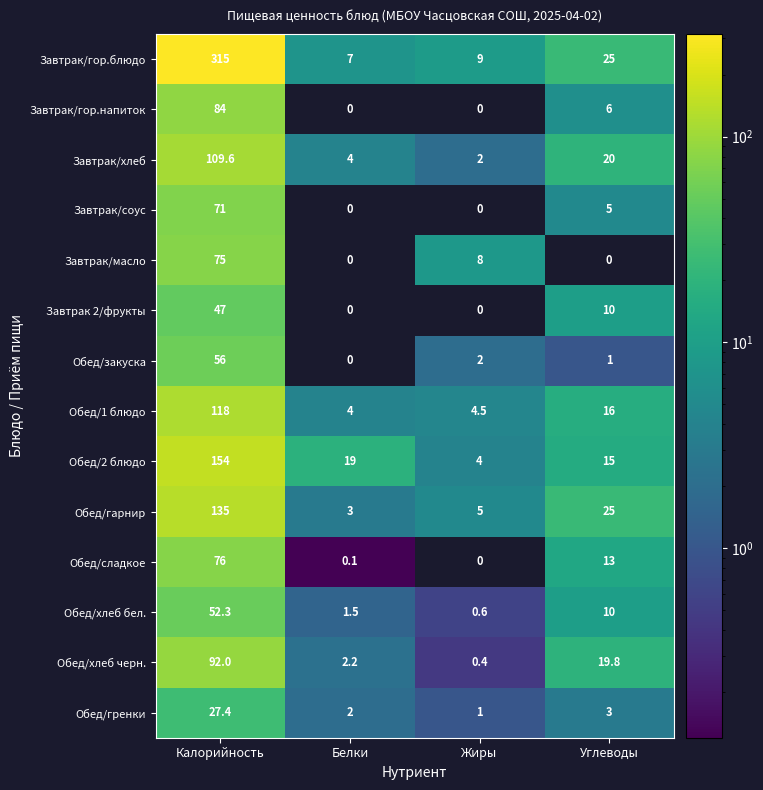

Which series changed the most between Белки and Углеводы?

Обед/гарнир